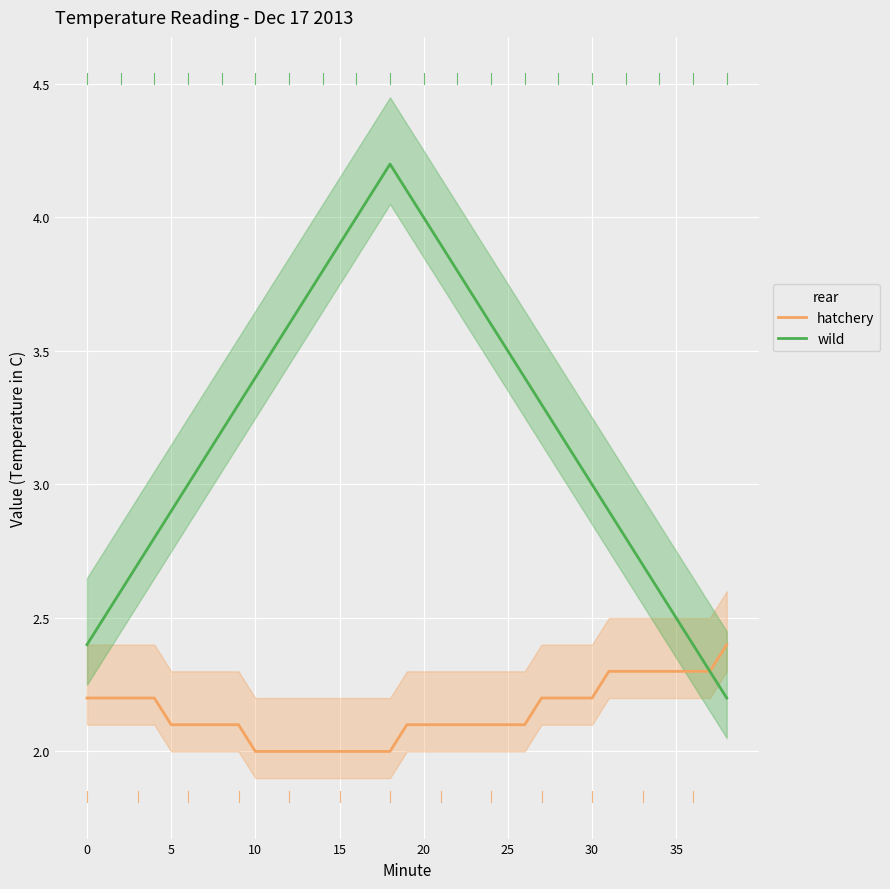

Is the value of wild at 15 greater than the value of hatchery at 20?

Yes